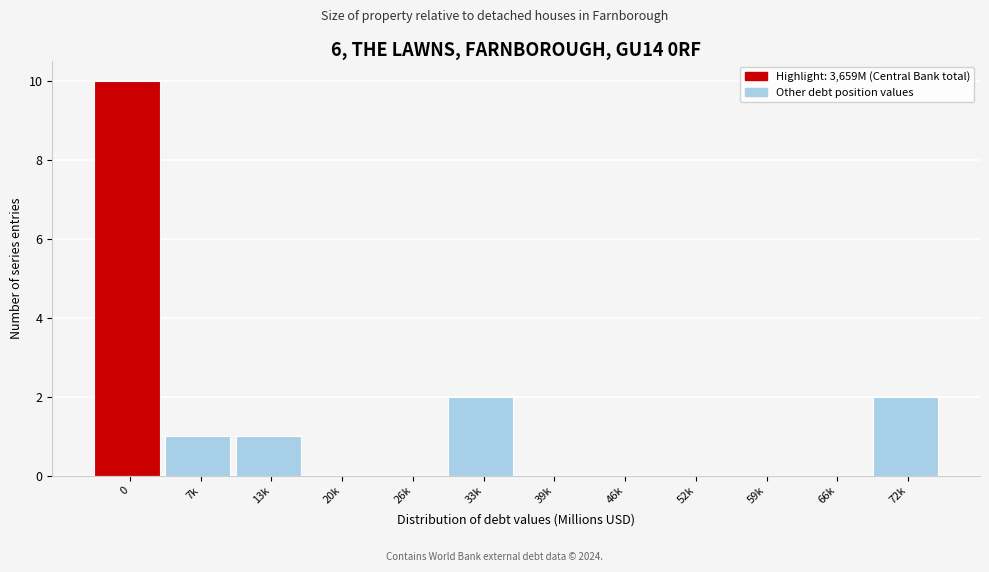

Reading right to left, list all the values displayed in this chart.

72k=2	66k=0	59k=0	52k=0	46k=0	39k=0	33k=2	26k=0	20k=0	13k=1	7k=1	0=10